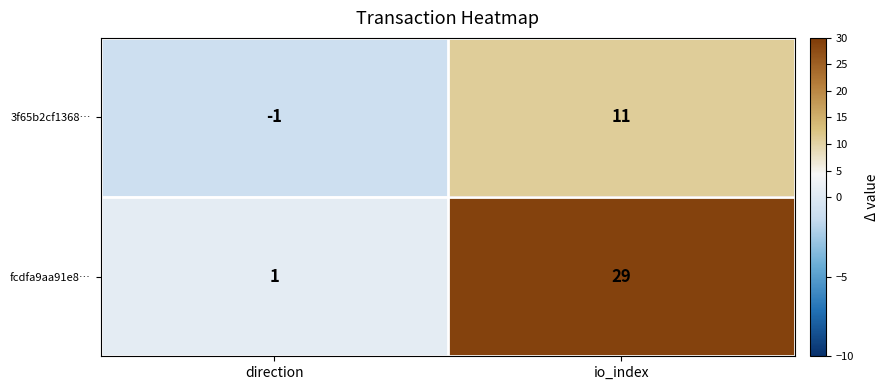

What is the difference between the 3f65b2cf1368… values at direction and io_index?

12